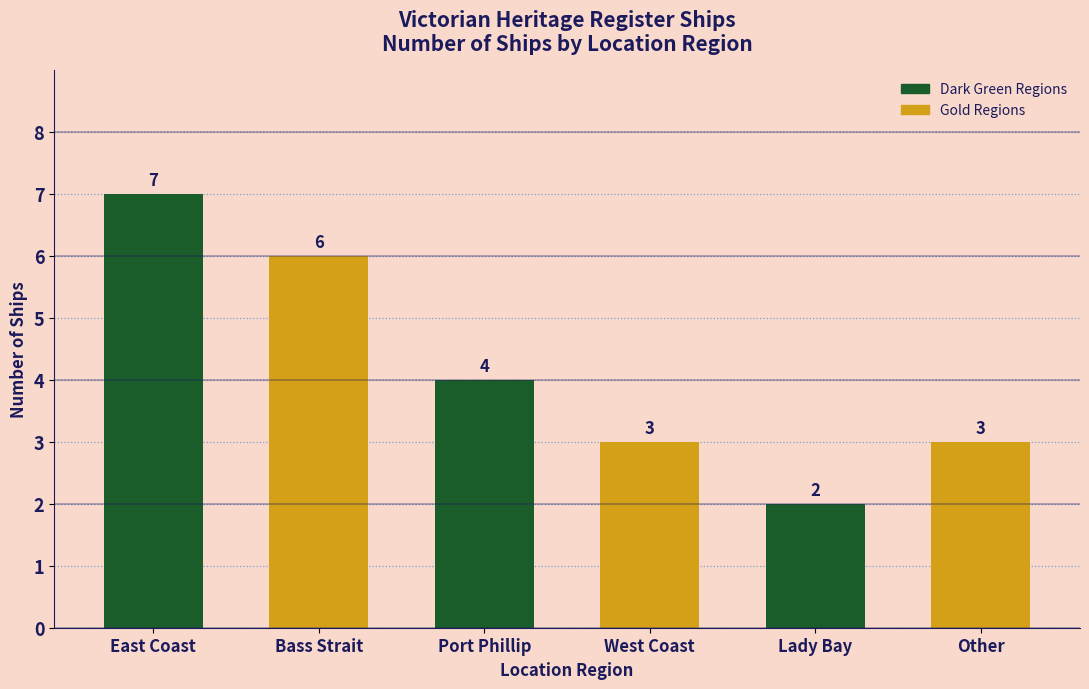

How many values are below 4?

3